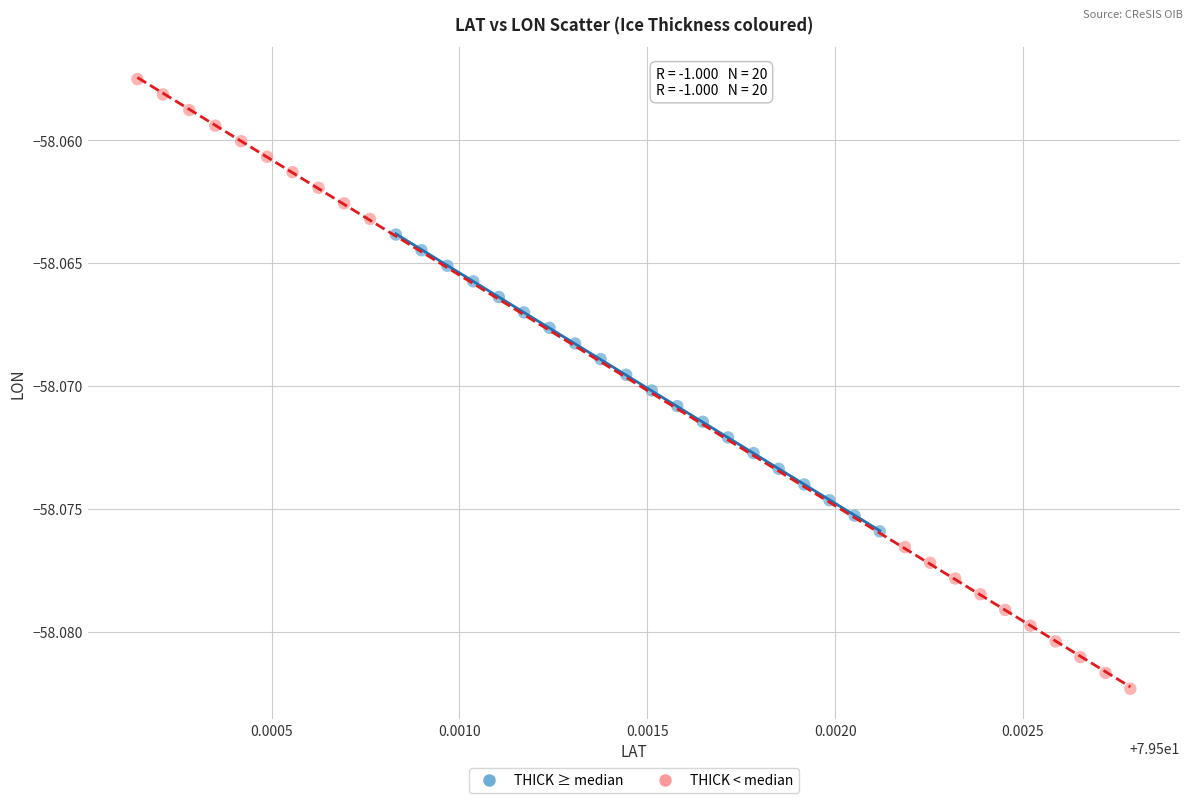

Which series reaches the maximum Y coordinate?

THICK < median